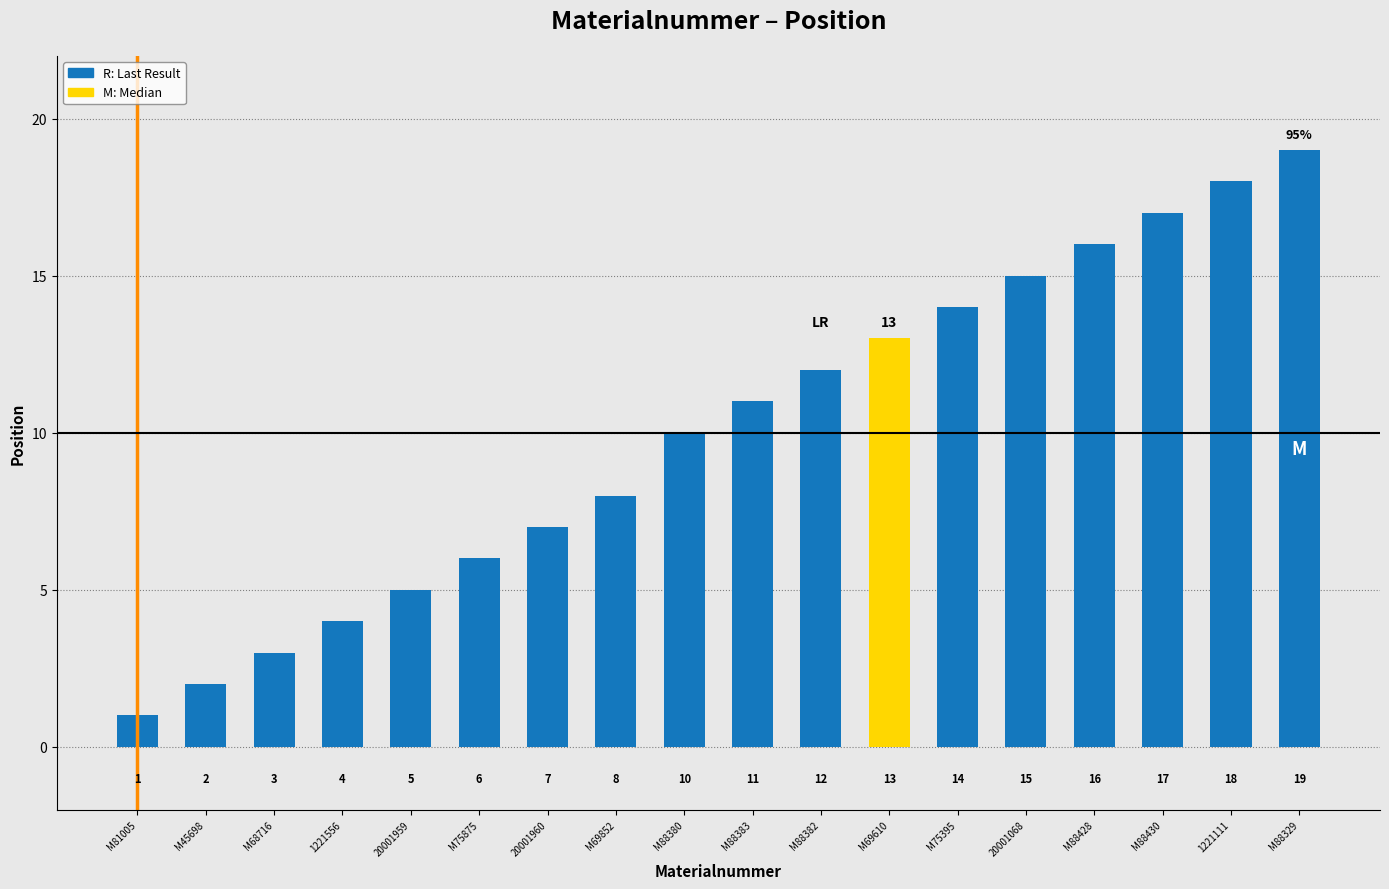

Approximately how many times larger is the value at 1221111 compared to M75395?

1.3